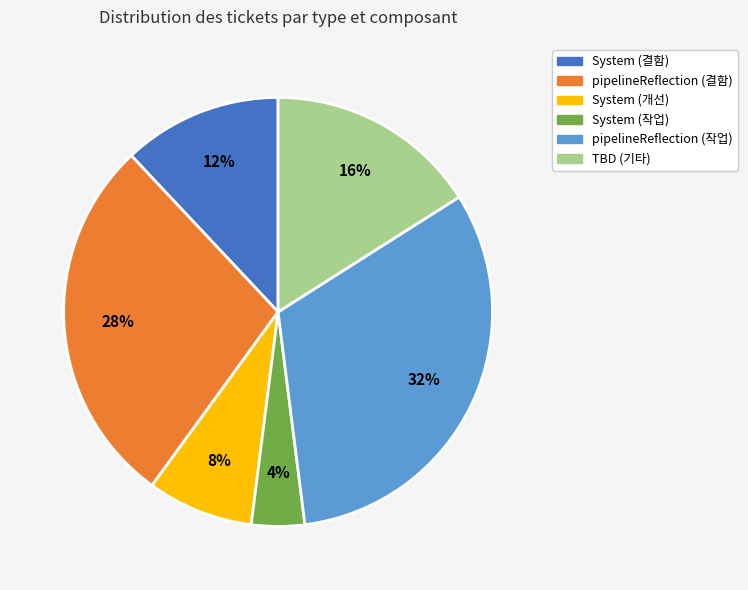

Is there any slice that represents more than half of the pie?

No